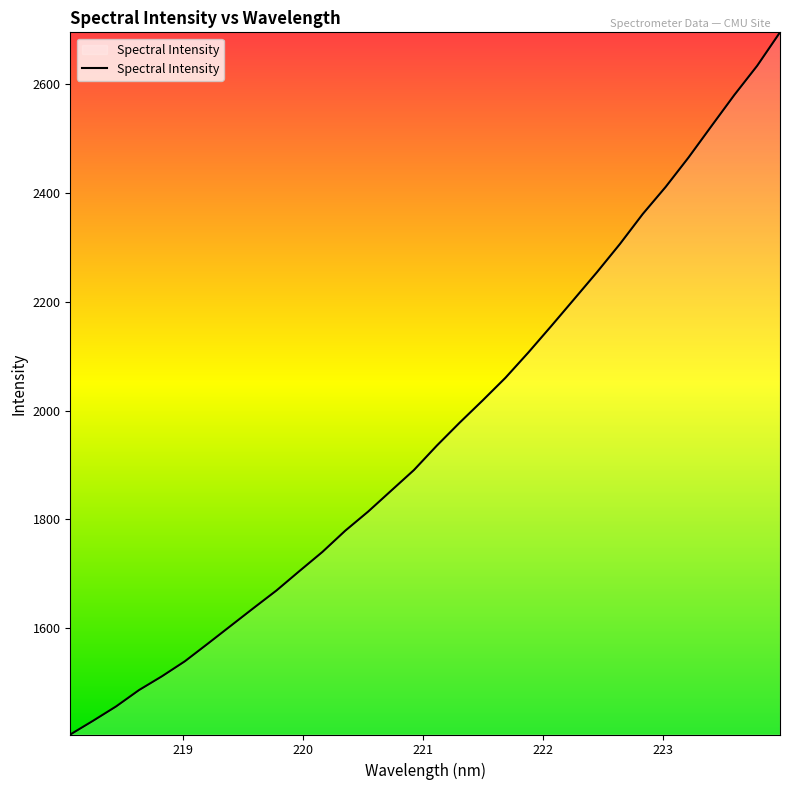

How many values exceed 1935?

16